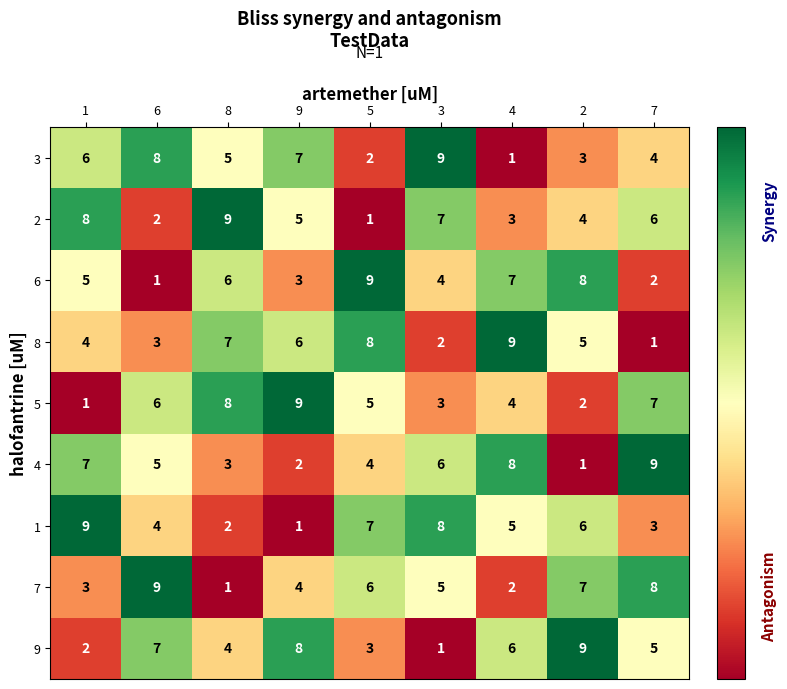

List the labels in order of 9 value, smallest first.

3, 1, 5, 8, 7, 4, 6, 9, 2